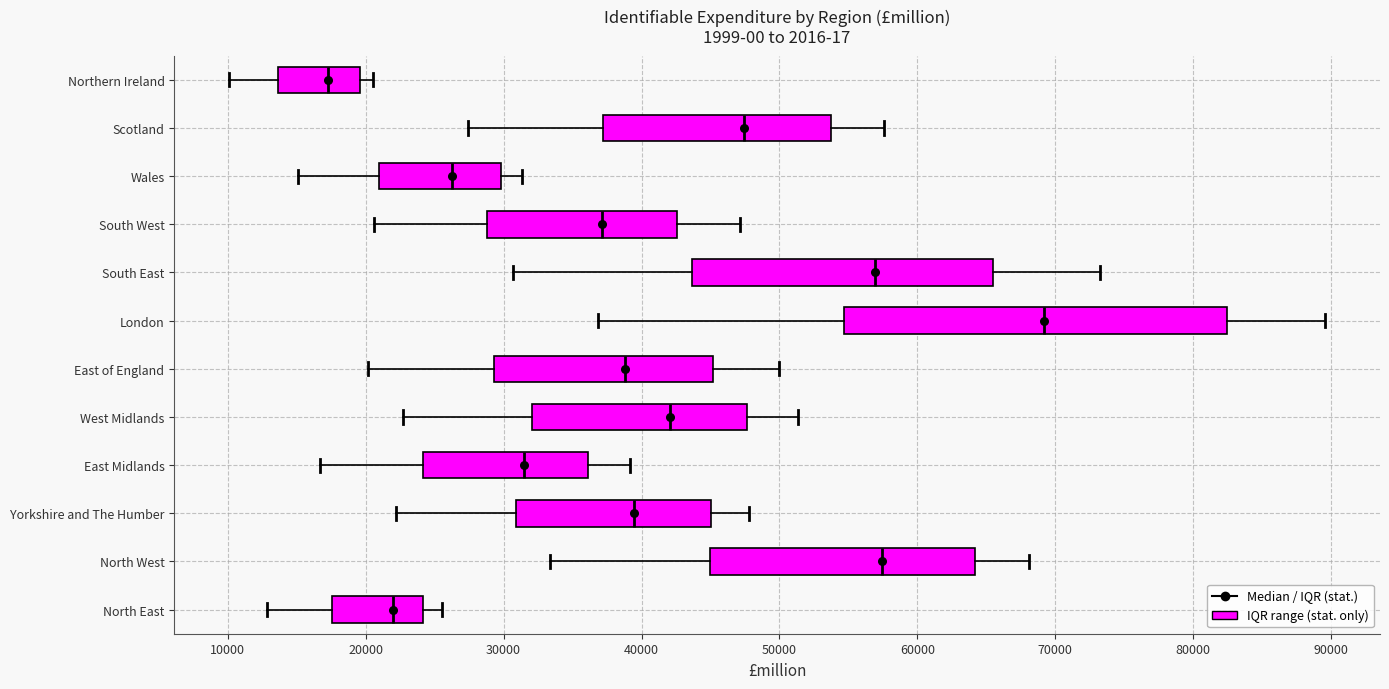

Reading bottom to top, read every box against the x-axis: the position of its median line, the range the box covers, and the ends of its whiskers. The values are not printed on the chart, so give them approximately, as read against the axis.

North East: median 22000, box 18000 to 24000, whiskers 13000 to 26000
North West: median 57000, box 45000 to 64000, whiskers 33000 to 68000
Yorkshire and The Humber: median 39000, box 31000 to 45000, whiskers 22000 to 48000
East Midlands: median 31000, box 24000 to 36000, whiskers 17000 to 39000
West Midlands: median 42000, box 32000 to 48000, whiskers 23000 to 51000
East of England: median 39000, box 29000 to 45000, whiskers 20000 to 50000
London: median 69000, box 55000 to 82000, whiskers 37000 to 90000
South East: median 57000, box 44000 to 65000, whiskers 31000 to 73000
South West: median 37000, box 29000 to 43000, whiskers 21000 to 47000
Wales: median 26000, box 21000 to 30000, whiskers 15000 to 31000
Scotland: median 47000, box 37000 to 54000, whiskers 27000 to 58000
Northern Ireland: median 17000, box 14000 to 20000, whiskers 10000 to 21000